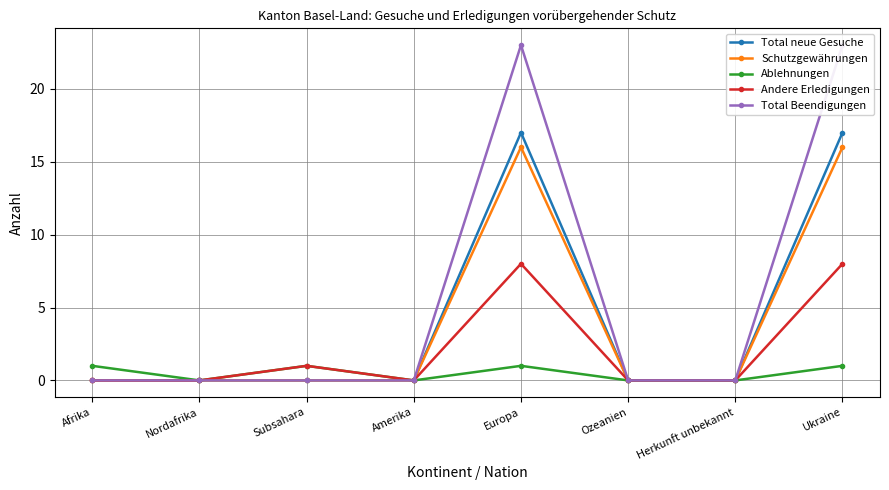

Which series has the widest spread of values?

Total Beendigungen